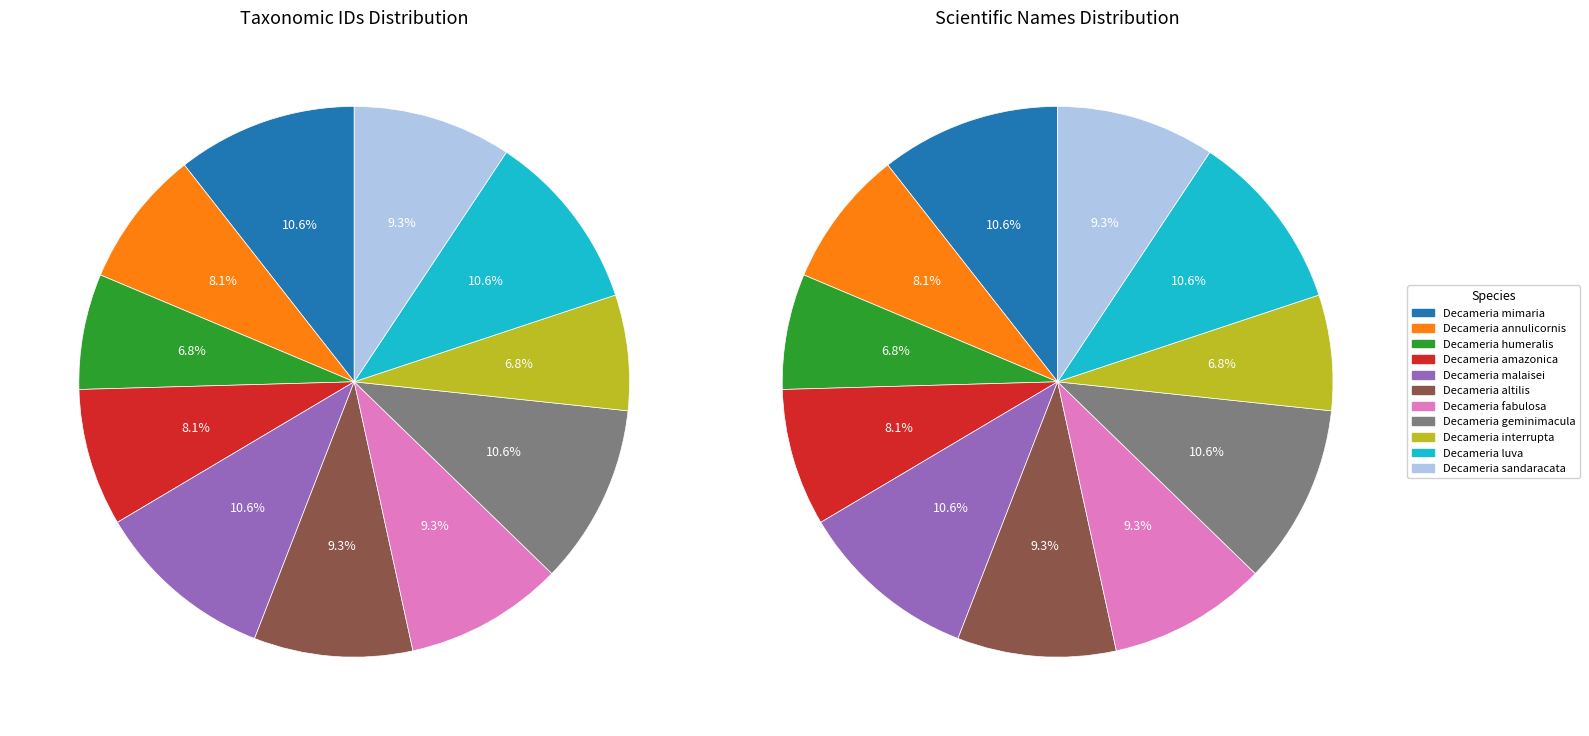

Is the sum of Decameria fabulosa and Decameria annulicornis greater than half?

No